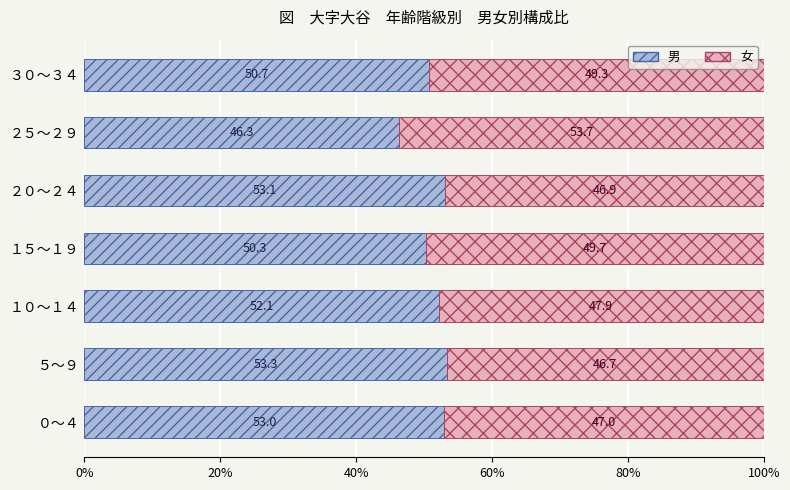

What is the average value of the 男 series?

51.3